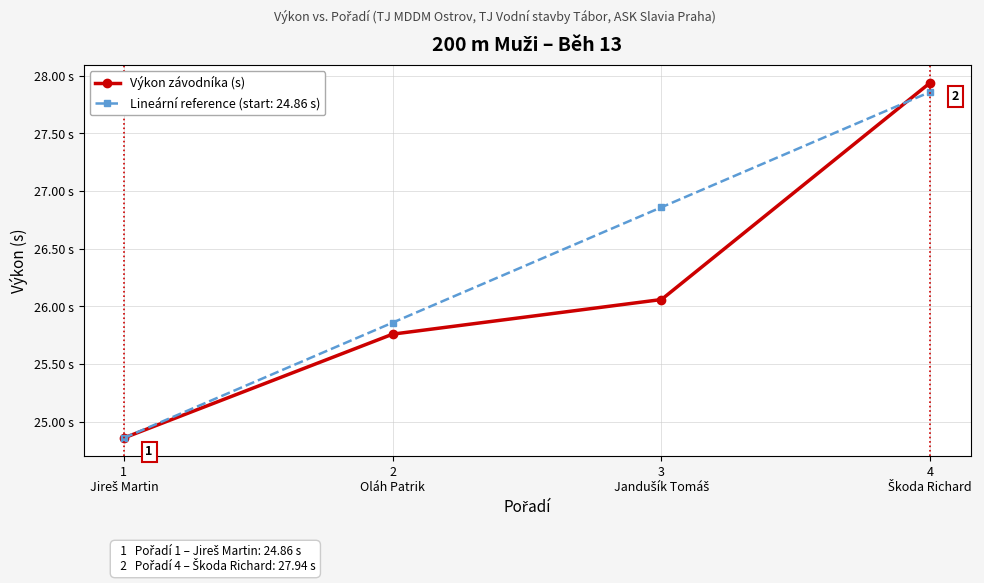

What are all the series names shown in the legend?

Výkon závodníka (s), Lineární reference (start: 24.86 s)